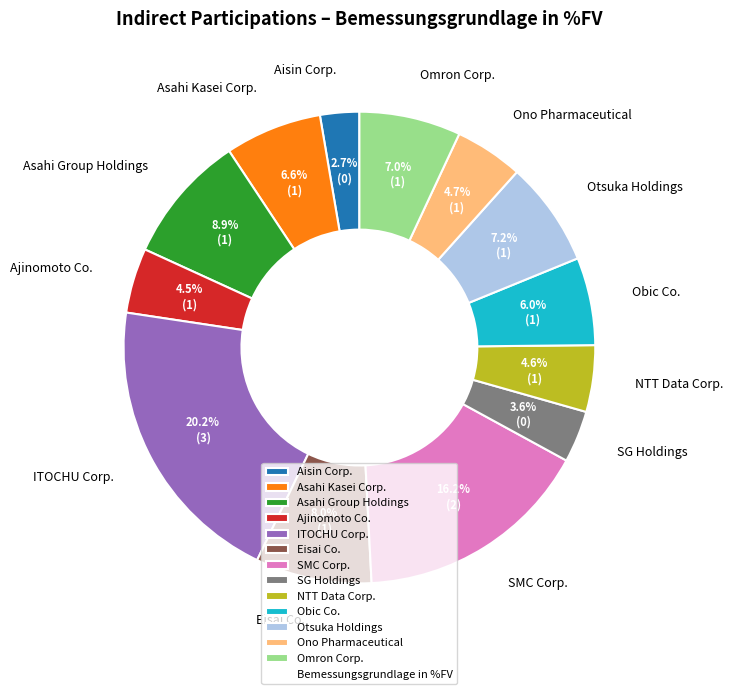

How much of the chart is everything except NTT Data Corp.?

95.4%